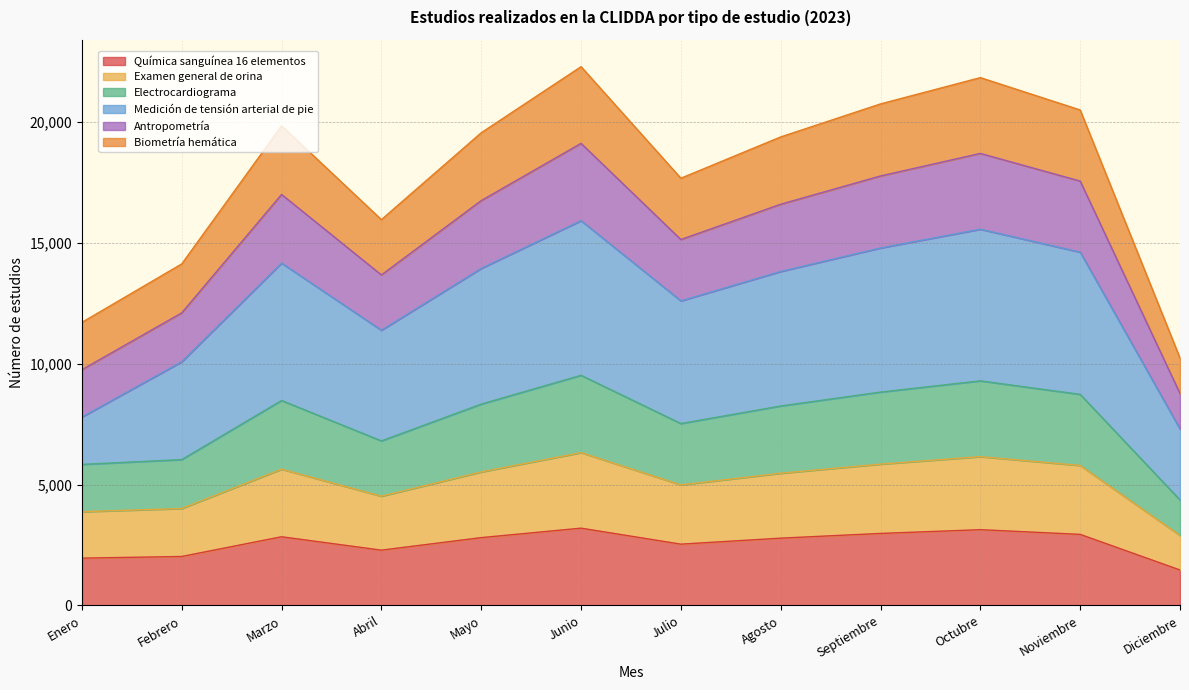

Which category has the highest value across all series?

Junio